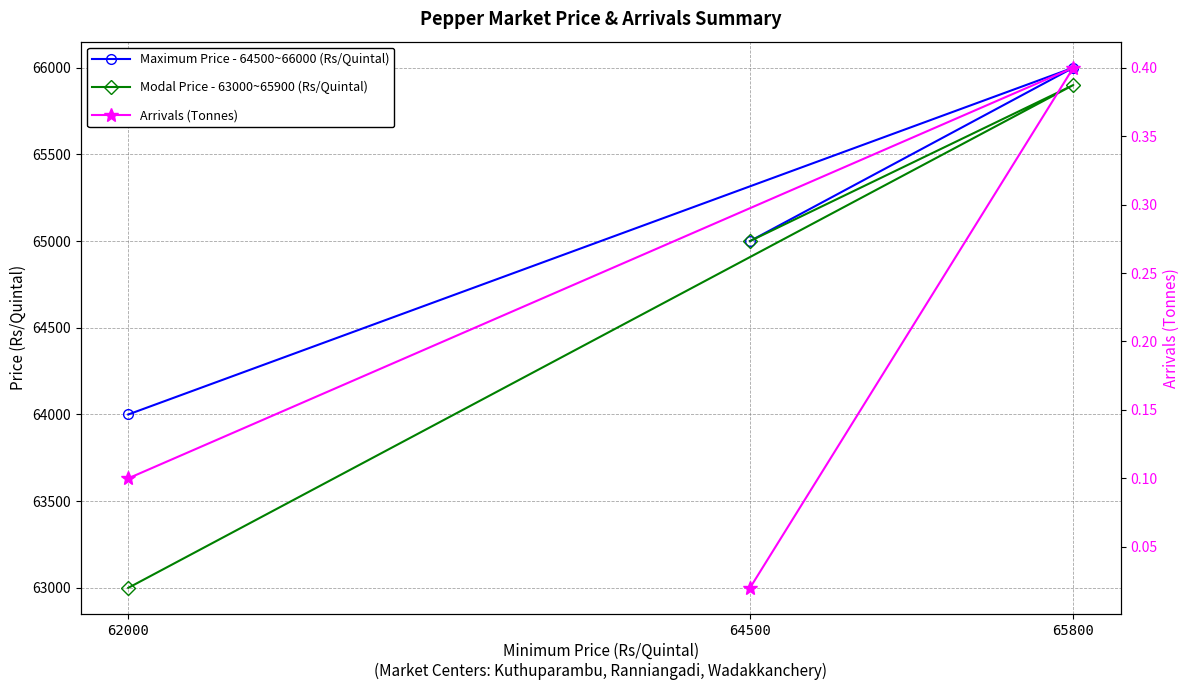

What position from the right is 62000?

3